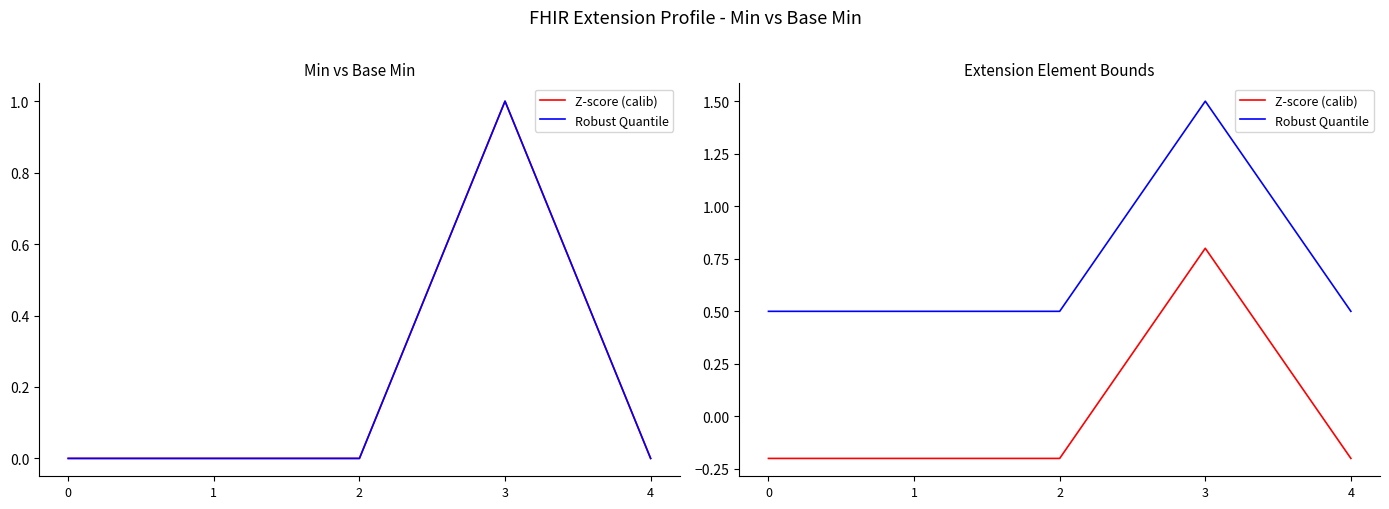

Rank the series by their maximum value, from highest to lowest.

Robust Quantile, Z-score (calib)